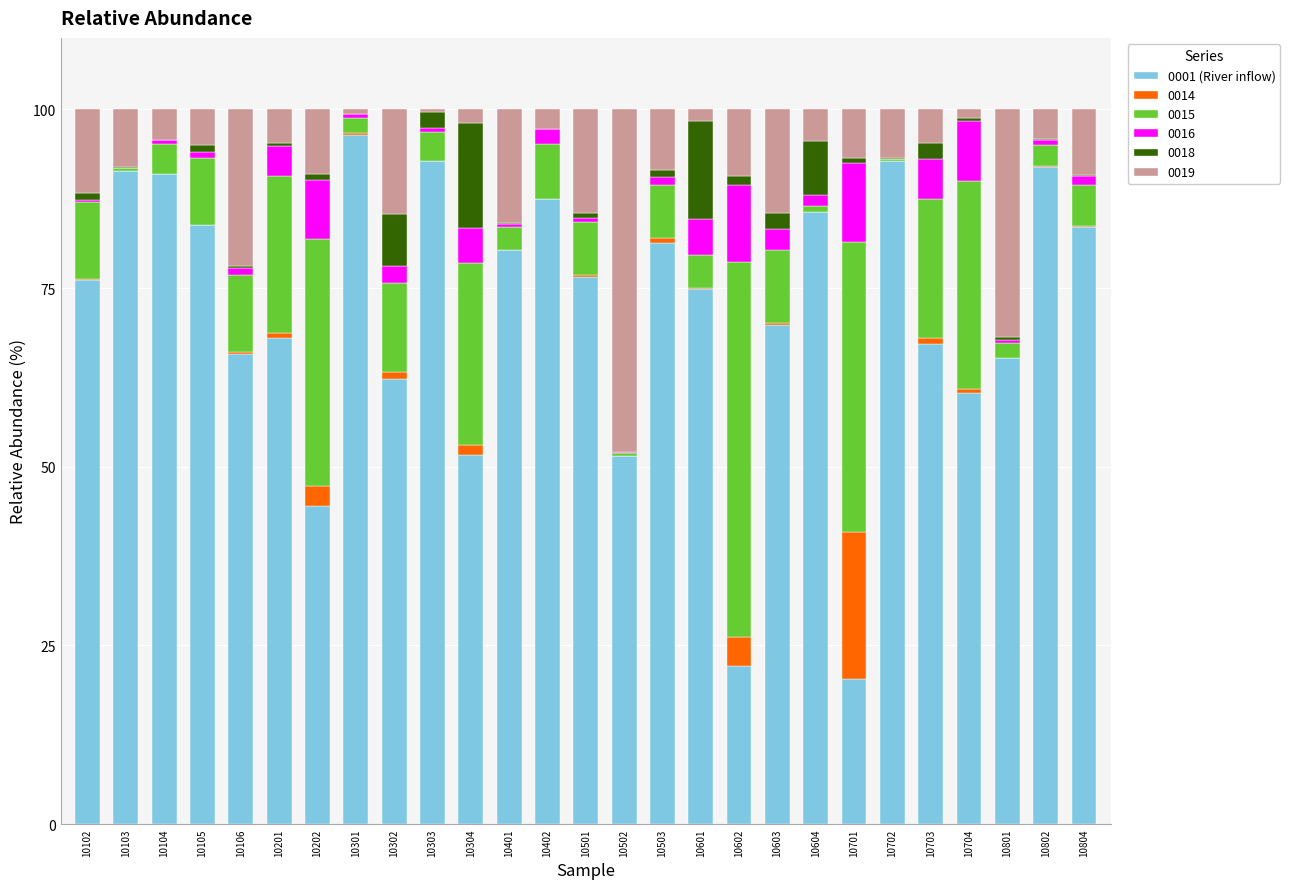

Is it true that 0001 (River inflow) equals 115.4 at 10801?

False